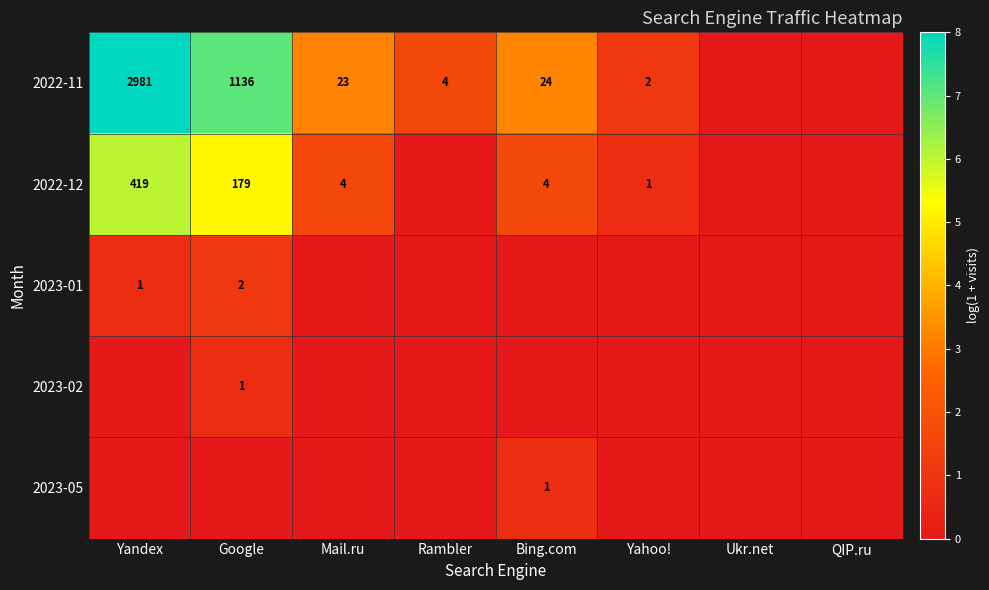

The 2023-01 series shows 0 at Google. True or false?

False